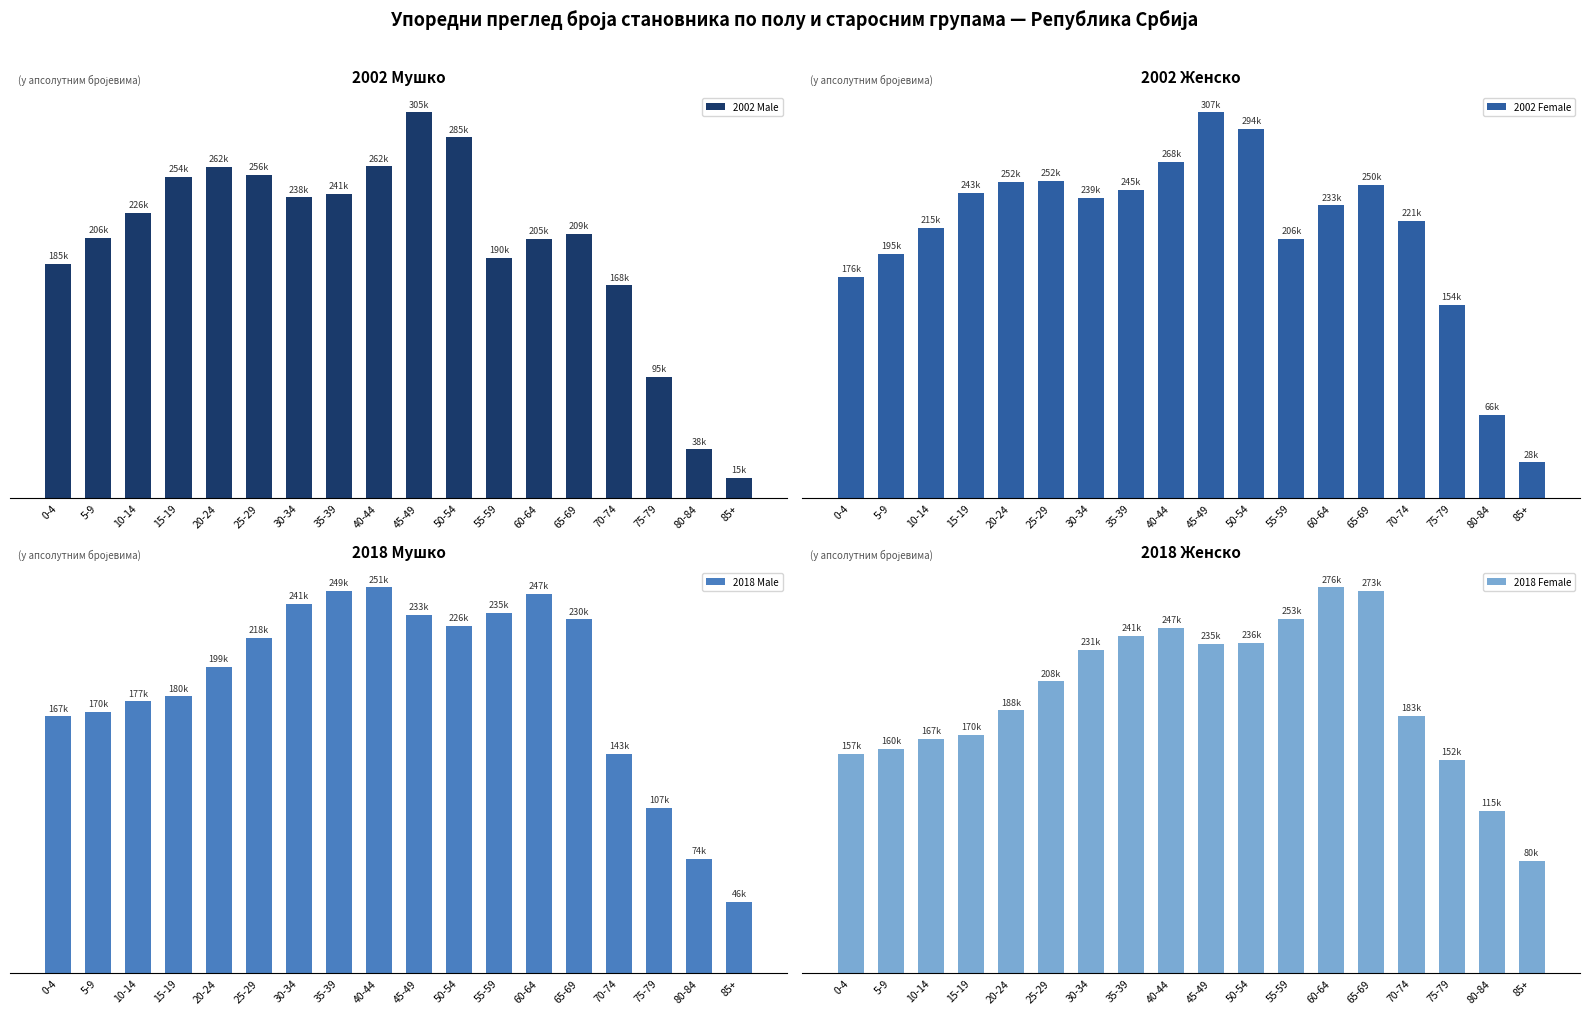

What is the maximum value for 2002 Female?

307922